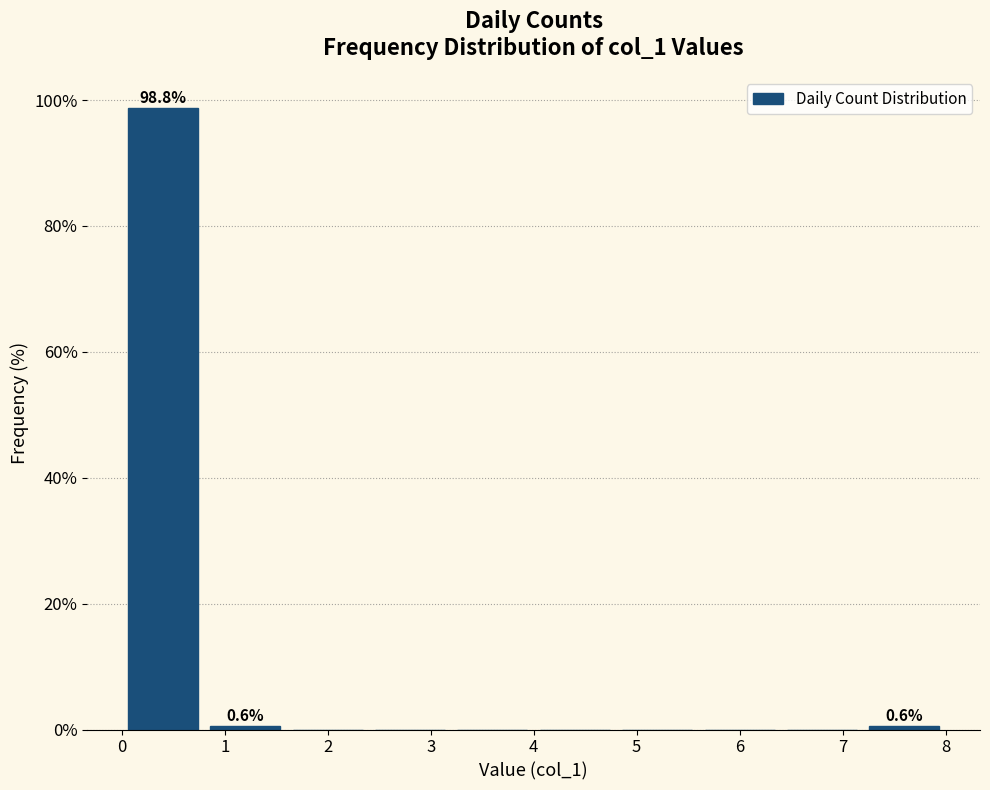

Which range on the x-axis has the tallest bar?

0.0 to 0.8